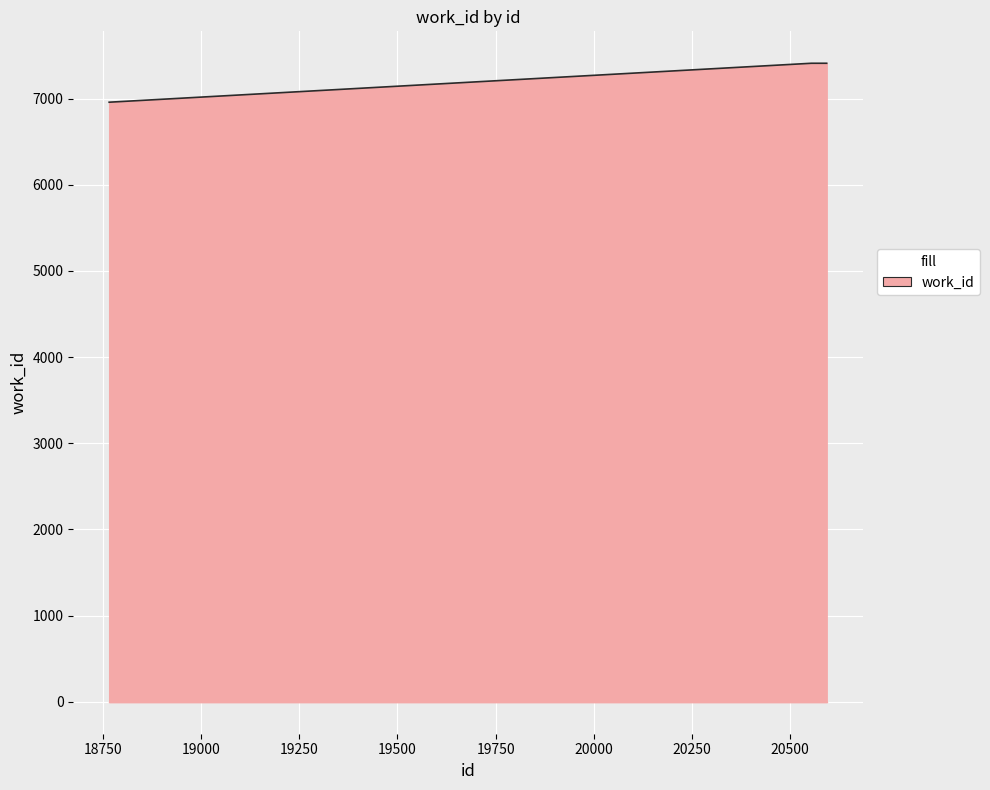

What is the minimum value shown in the chart?

6959